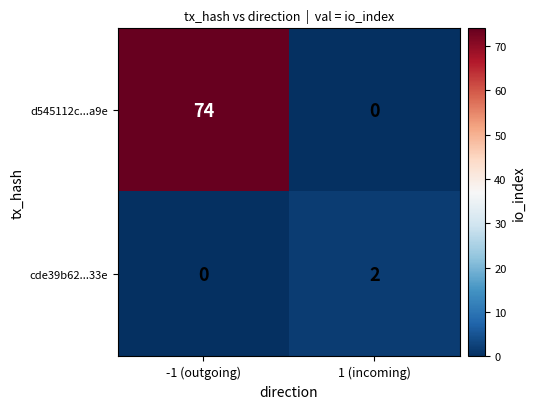

Which series has the largest total across all categories?

d545112c...a9e